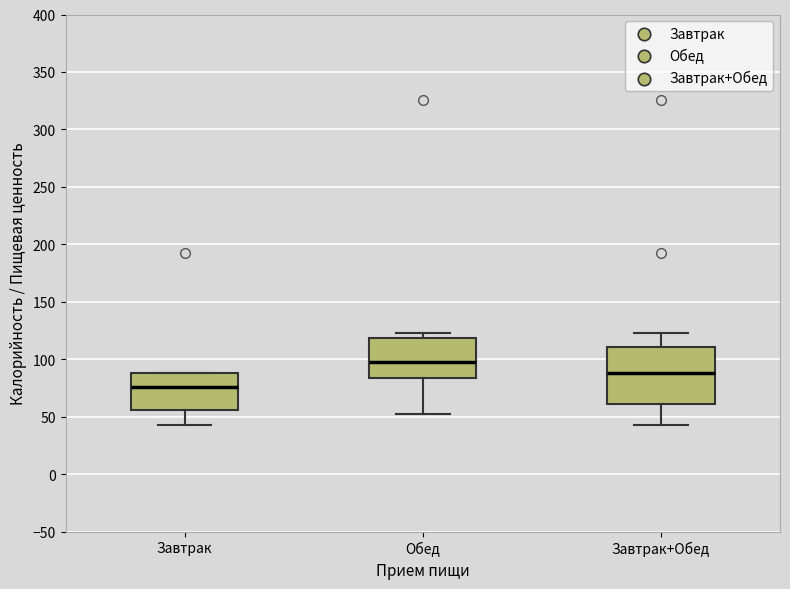

Which box's median line is the lowest?

Завтрак